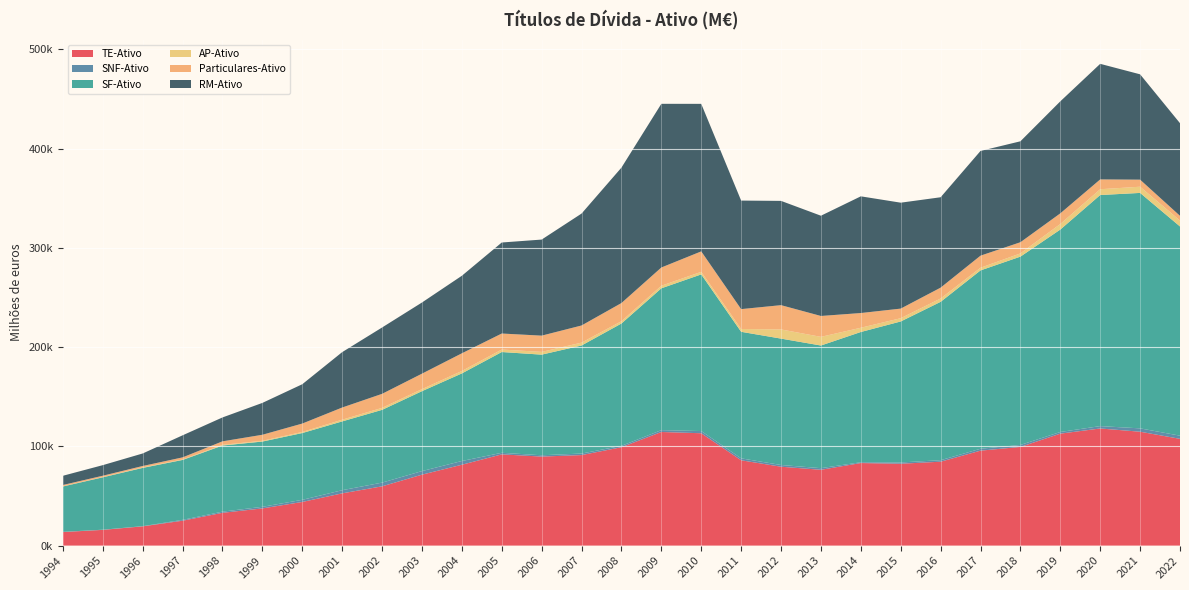

Reading right to left, extract all data points from this chart.

TE-Ativo: 2022=107609.5	2021=114782.4	2020=118052.7	2019=112846.5	2018=99480.2	2017=95710.8	2016=84572.5	2015=82521.3	2014=83219.3	2013=76426.9	2012=79514.6	2011=86006.3	2010=113249.8	2009=114511.8	2008=99149.2	2007=91245.6	2006=89729.2	2005=91962.1	2004=81507.8	2003=71507.8	2002=59754.9	2001=52675.7	2000=44009.6	1999=37501.1	1998=33058.5	1997=25094.2	1996=19418.2	1995=15857.4	1994=13679.0
SNF-Ativo: 2022=3188.3	2021=3385.4	2020=2383.2	2019=1673.0	2018=1981.1	2017=1909.2	2016=1510.3	2015=1278.6	2014=805.2	2013=1630.8	2012=1738.1	2011=1945.0	2010=2203.2	2009=1864.1	2008=1418.9	2007=1539.0	2006=1325.5	2005=1578.3	2004=3767.6	2003=3604.0	2002=3736.1	2001=3169.0	2000=2131.8	1999=1606.6	1998=1169.0	1997=882.8	1996=178.6	1995=181.0	1994=211.7
SF-Ativo: 2022=210833.8	2021=237273.9	2020=232888.3	2019=204002.0	2018=189772.9	2017=179736.1	2016=159593.7	2015=142100.5	2014=131252.8	2013=123598.8	2012=127363.0	2011=127530.9	2010=157868.9	2009=142943.8	2008=123283.8	2007=108896.6	2006=101407.4	2005=101558.3	2004=88265.9	2003=80536.4	2002=73321.0	2001=69333.6	2000=67306.1	1999=65774.5	1998=66637.1	1997=60372.1	1996=58740.2	1995=52806.5	1994=45714.3
AP-Ativo: 2022=5959.1	2021=6246.8	2020=5834.5	2019=5606.6	2018=3241.9	2017=2685.8	2016=3358.6	2015=3281.0	2014=4281.2	2013=8732.6	2012=9243.8	2011=2837.0	2010=2576.3	2009=2585.2	2008=2287.0	2007=2877.4	2006=2767.1	2005=2500.3	2004=2444.8	2003=2051.6	2002=2004.6	2001=1711.4	2000=1077.8	1999=772.2	1998=700.2	1997=469.0	1996=510.8	1995=321.8	1994=273.4
Particulares-Ativo: 2022=4763.2	2021=7108.2	2020=9901.1	2019=10716.8	2018=11266.7	2017=12172.9	2016=10942.3	2015=9678.7	2014=14832.2	2013=21040.0	2012=24469.7	2011=20025.0	2010=20627.2	2009=18376.3	2008=18337.6	2007=17290.6	2006=16374.8	2005=16147.1	2004=17823.4	2003=15597.4	2002=14131.8	2001=12277.8	2000=8478.7	1999=6061.2	1998=3522.5	1997=2107.2	1996=1398.8	1995=1274.4	1994=1221.0
RM-Ativo: 2022=93348.4	2021=106169.3	2020=116465.4	2019=112888.2	2018=101725.0	2017=105524.5	2016=91089.9	2015=106742.3	2014=117611.6	2013=101038.7	2012=105079.8	2011=109374.1	2010=148677.2	2009=164959.4	2008=136469.0	2007=112784.9	2006=96820.4	2005=91728.2	2004=78153.2	2003=71708.9	2002=66868.1	2001=55826.0	2000=39641.0	1999=32104.6	1998=24085.5	1997=22227.3	1996=12615.7	1995=10657.0	1994=9289.7